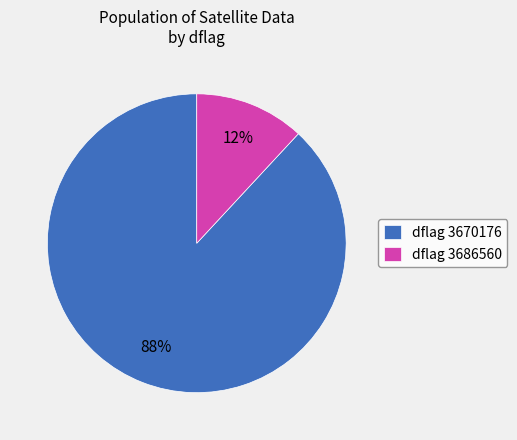

To the nearest percent, what percentage of the pie is dflag 3686560?

12%